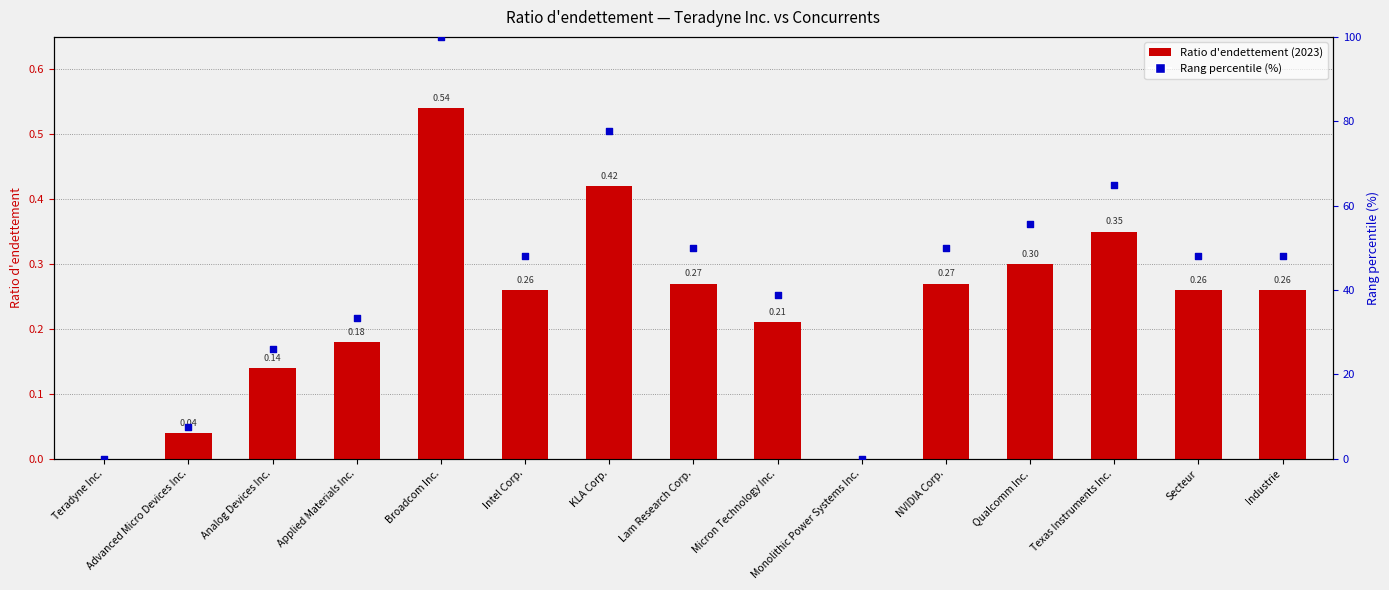

Which series has the largest Y range (max minus min)?

Rang percentile (%)